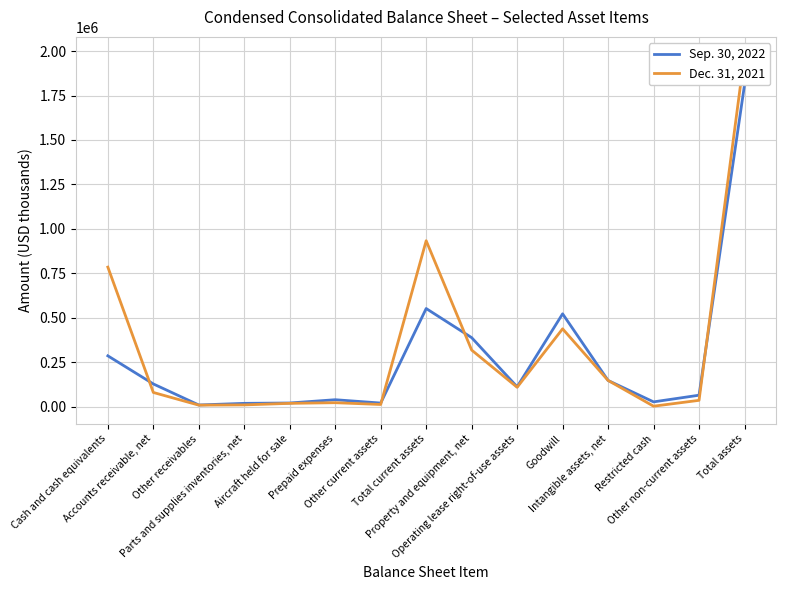

How many lines are shown in the chart?

2